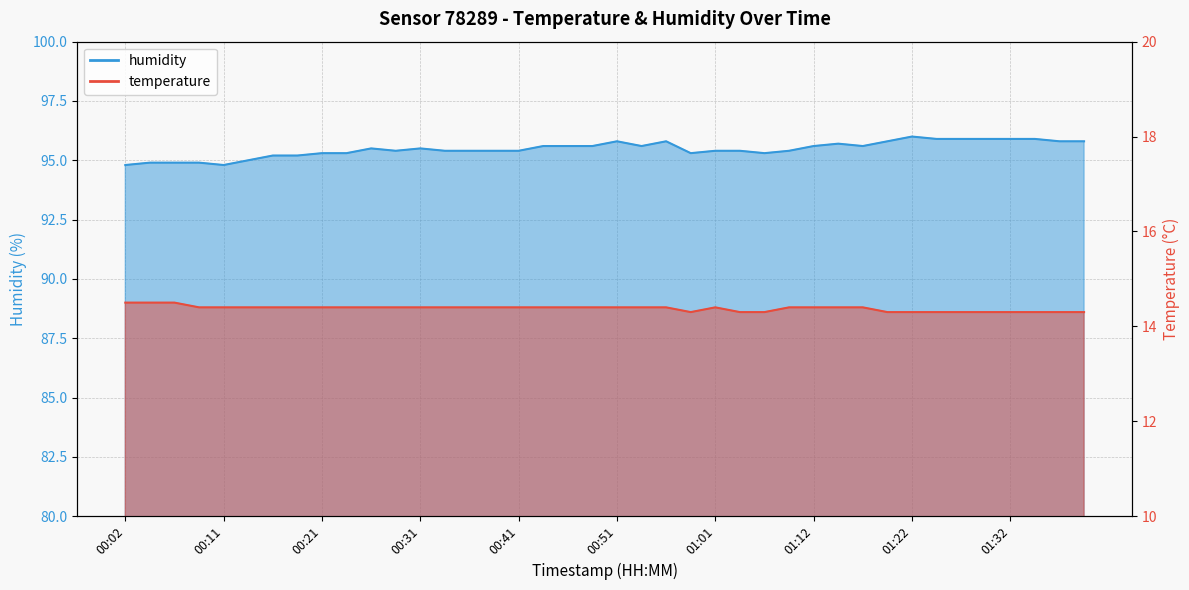

What is the lowest value of the humidity series?

94.8